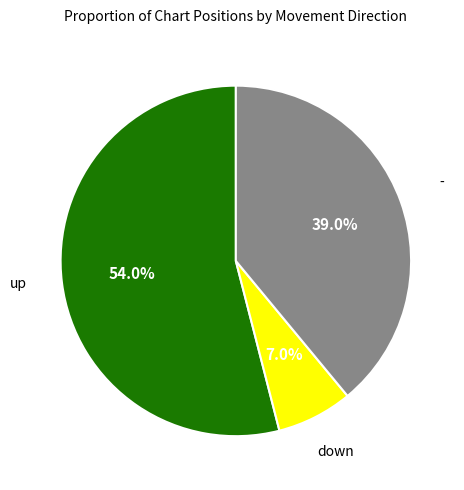

Does any single category account for the majority?

Yes